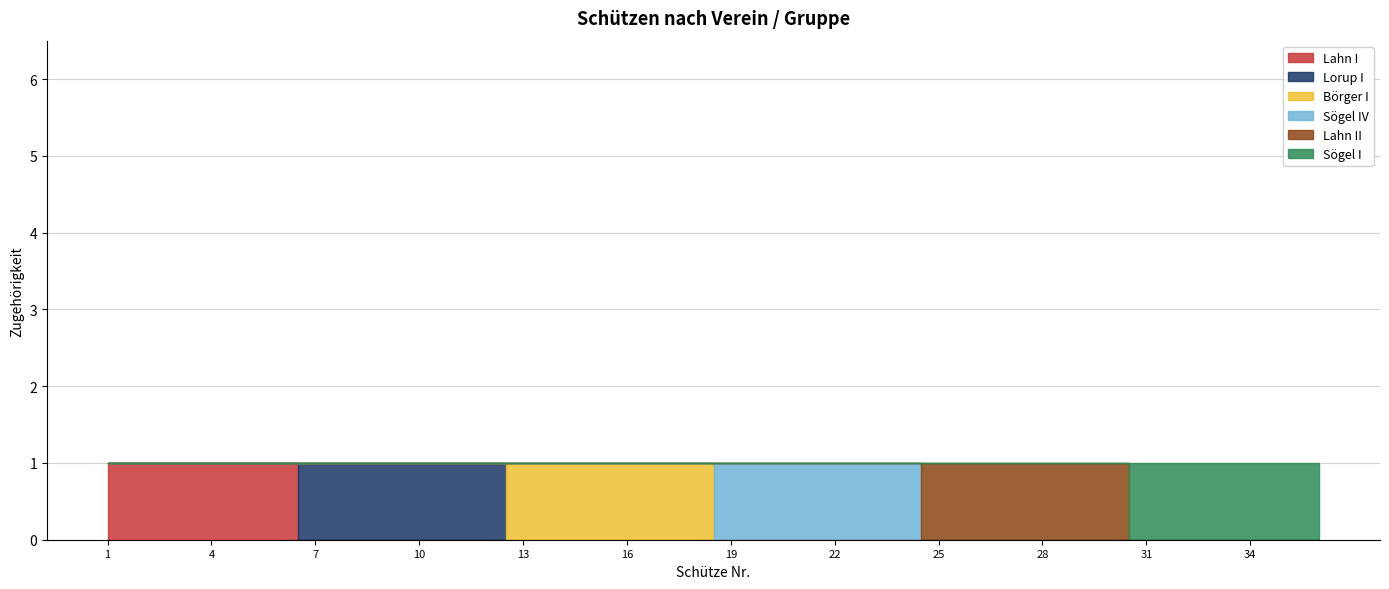

Rank the series by their maximum value, from lowest to highest.

Lahn I, Lorup I, Börger I, Sögel IV, Lahn II, Sögel I